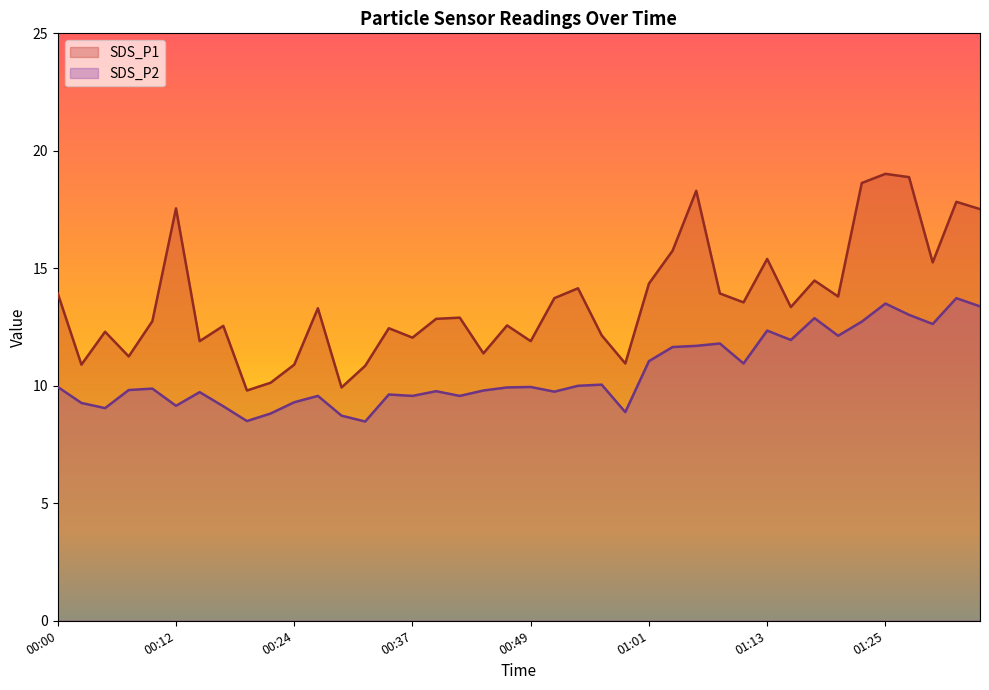

True or false: SDS_P1 has a value of 2.7 at 00:15.

False